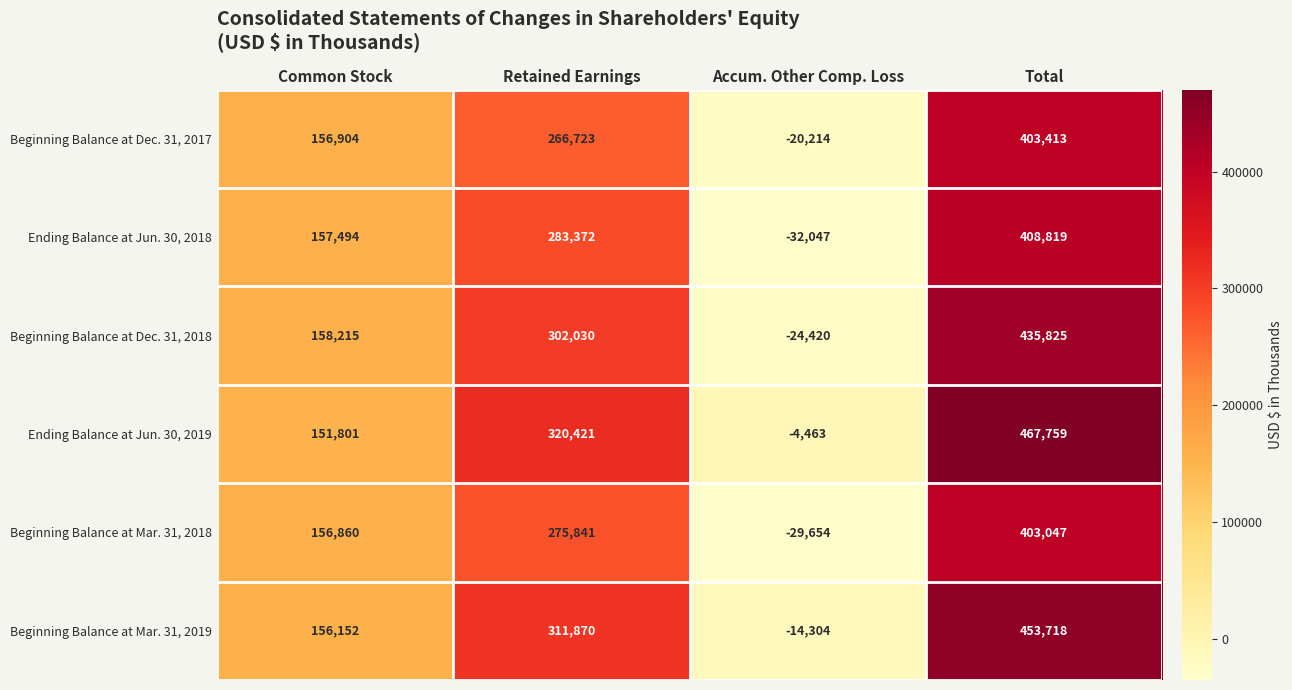

Reading left to right, extract all data points from this chart.

Beginning Balance at Dec. 31, 2017: Common Stock=156904	Retained Earnings=266723	Accum. Other Comp. Loss=-20214	Total=403413
Ending Balance at Jun. 30, 2018: Common Stock=157494	Retained Earnings=283372	Accum. Other Comp. Loss=-32047	Total=408819
Beginning Balance at Dec. 31, 2018: Common Stock=158215	Retained Earnings=302030	Accum. Other Comp. Loss=-24420	Total=435825
Ending Balance at Jun. 30, 2019: Common Stock=151801	Retained Earnings=320421	Accum. Other Comp. Loss=-4463	Total=467759
Beginning Balance at Mar. 31, 2018: Common Stock=156860	Retained Earnings=275841	Accum. Other Comp. Loss=-29654	Total=403047
Beginning Balance at Mar. 31, 2019: Common Stock=156152	Retained Earnings=311870	Accum. Other Comp. Loss=-14304	Total=453718